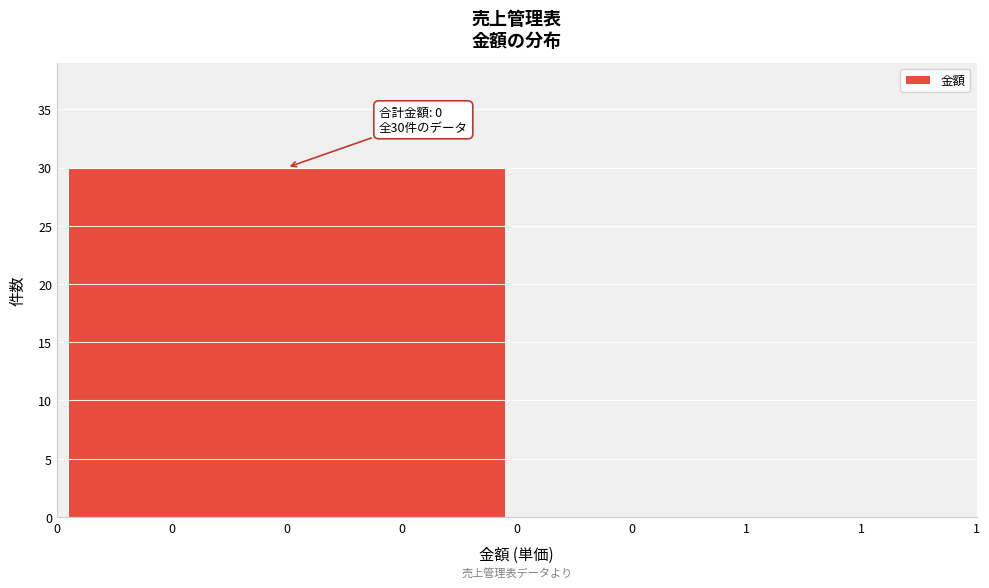

Reading left to right, extract all data points from this chart.

0=30	1=0